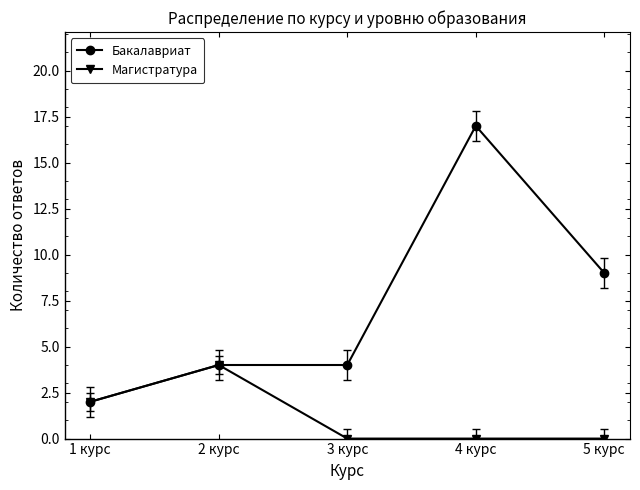

At how many categories does at least one series exceed 13?

1